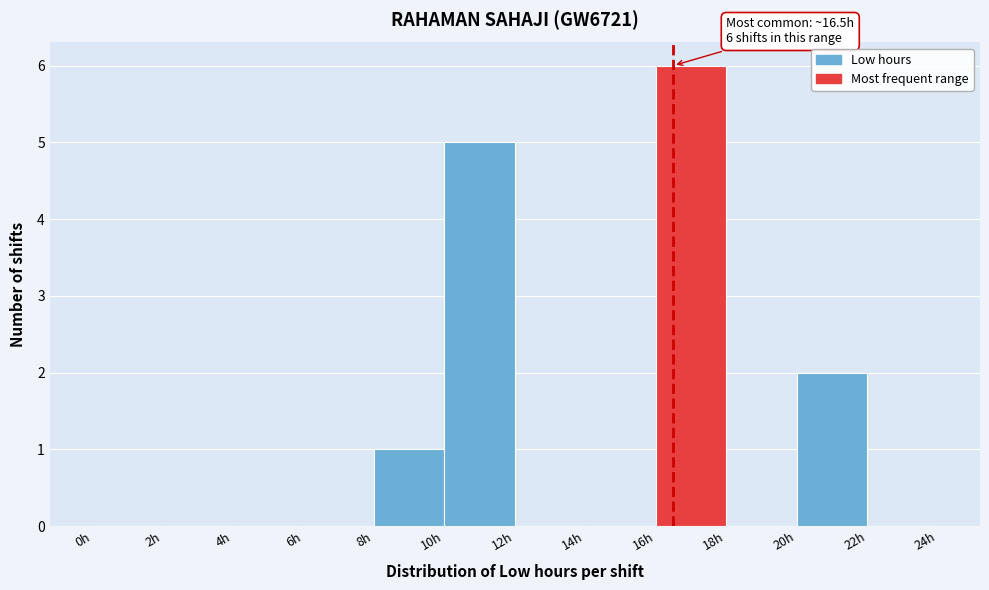

Over which range of the x-axis is the bar tallest?

16 to 18